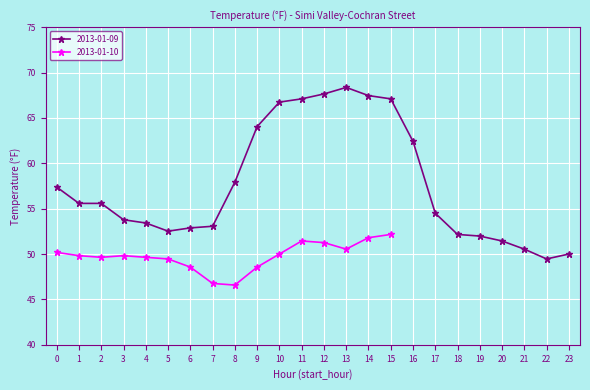

What is the maximum value shown in the chart?

68.4